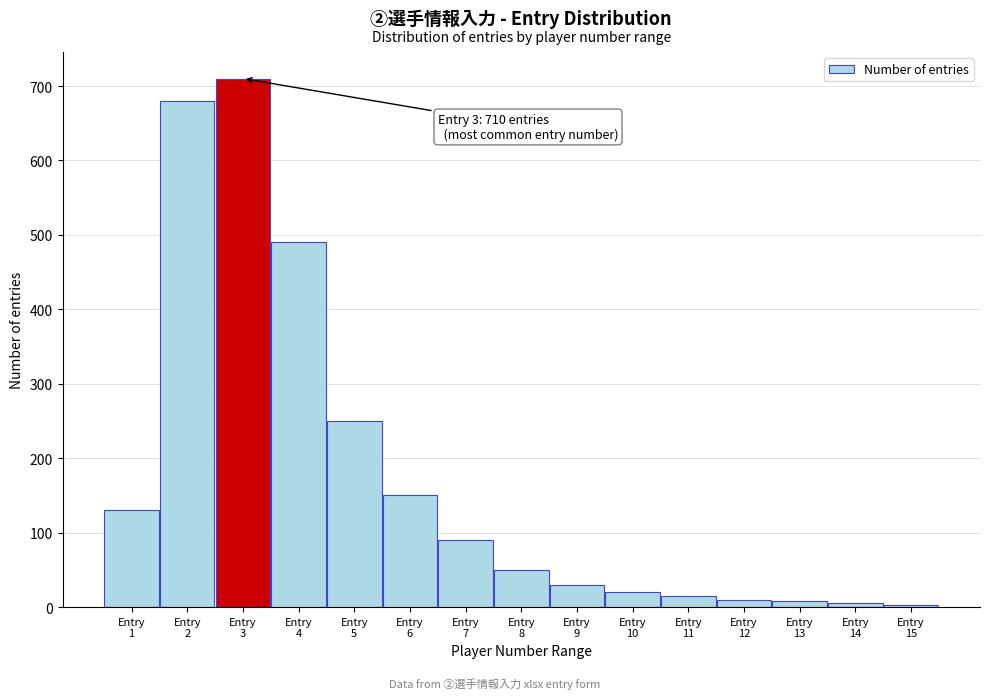

What is the sum of all values?

2641